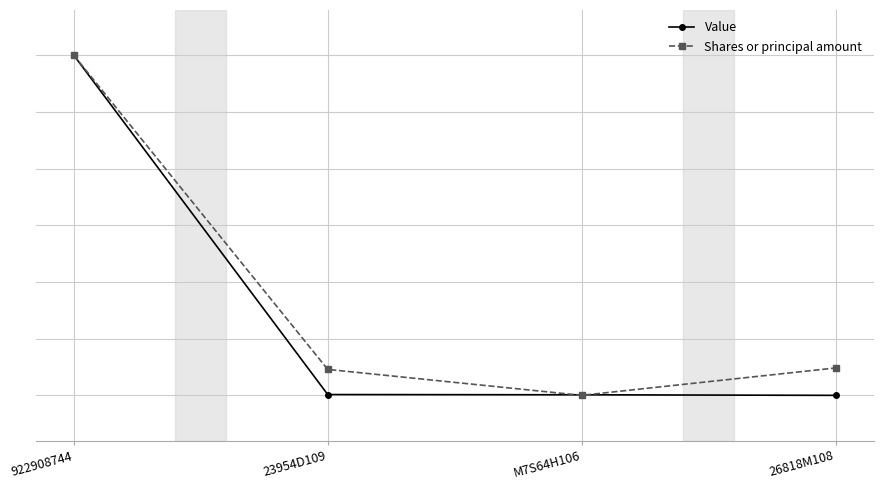

Is this an area chart (filled region under the line)?

No